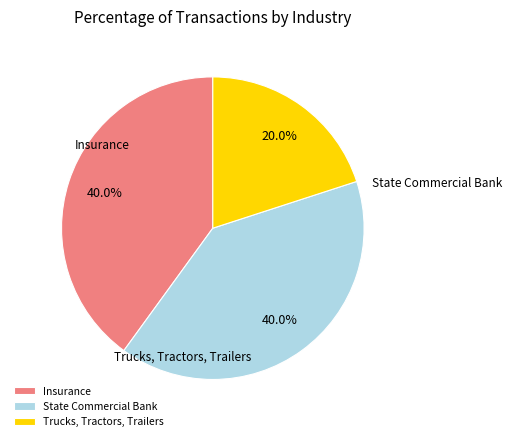

Is there any slice that represents more than half of the pie?

No